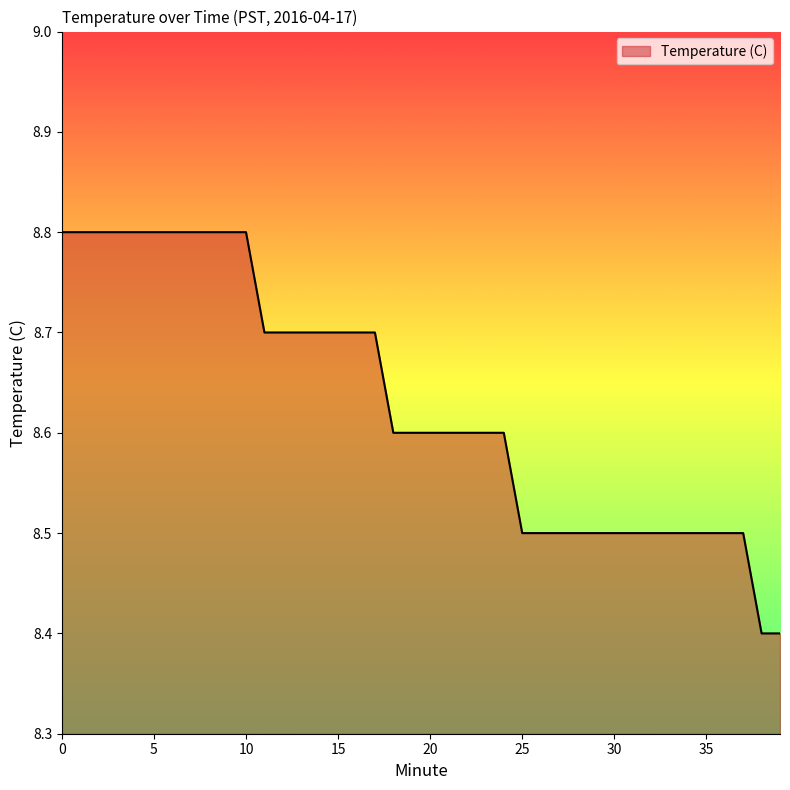

What is the greatest value displayed?

8.8